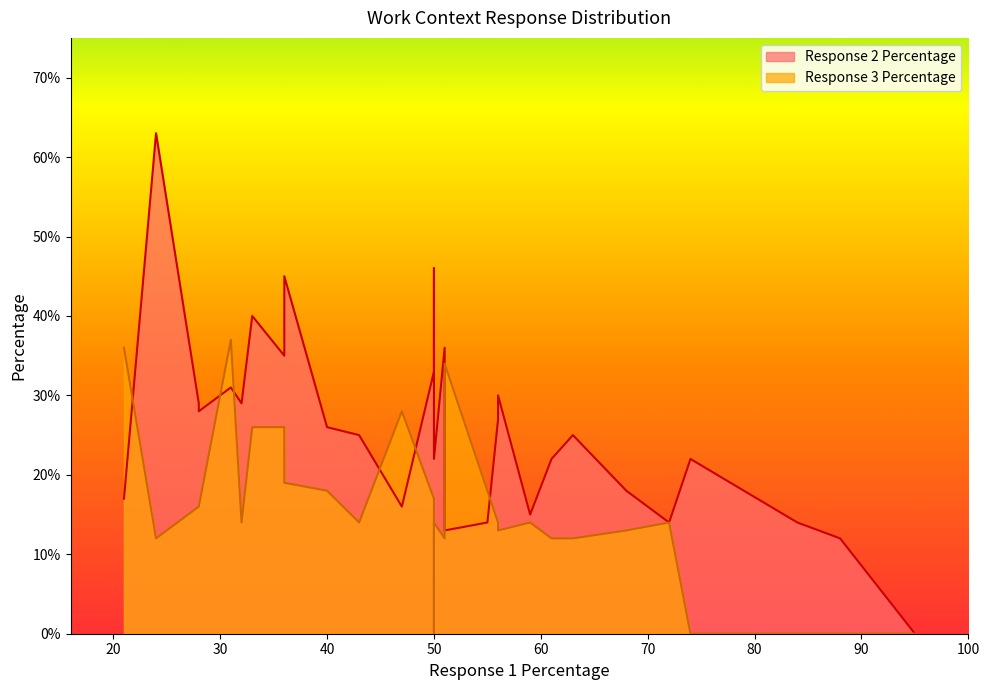

In Response 2 Percentage, how many points are higher than both neighbors (excluding endpoints)?

9